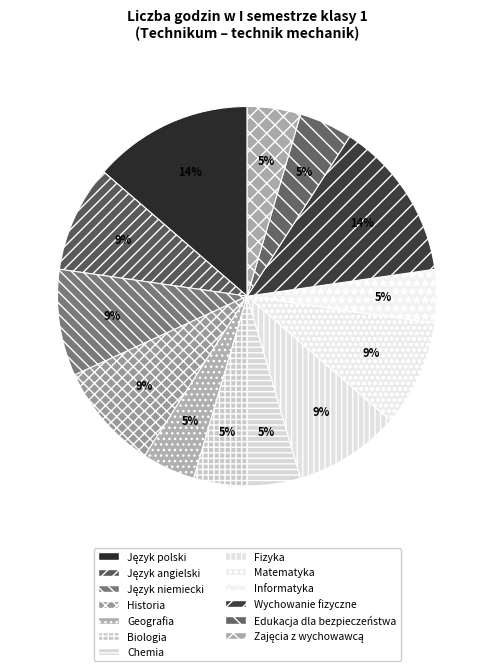

How many slices are in this pie chart?

13